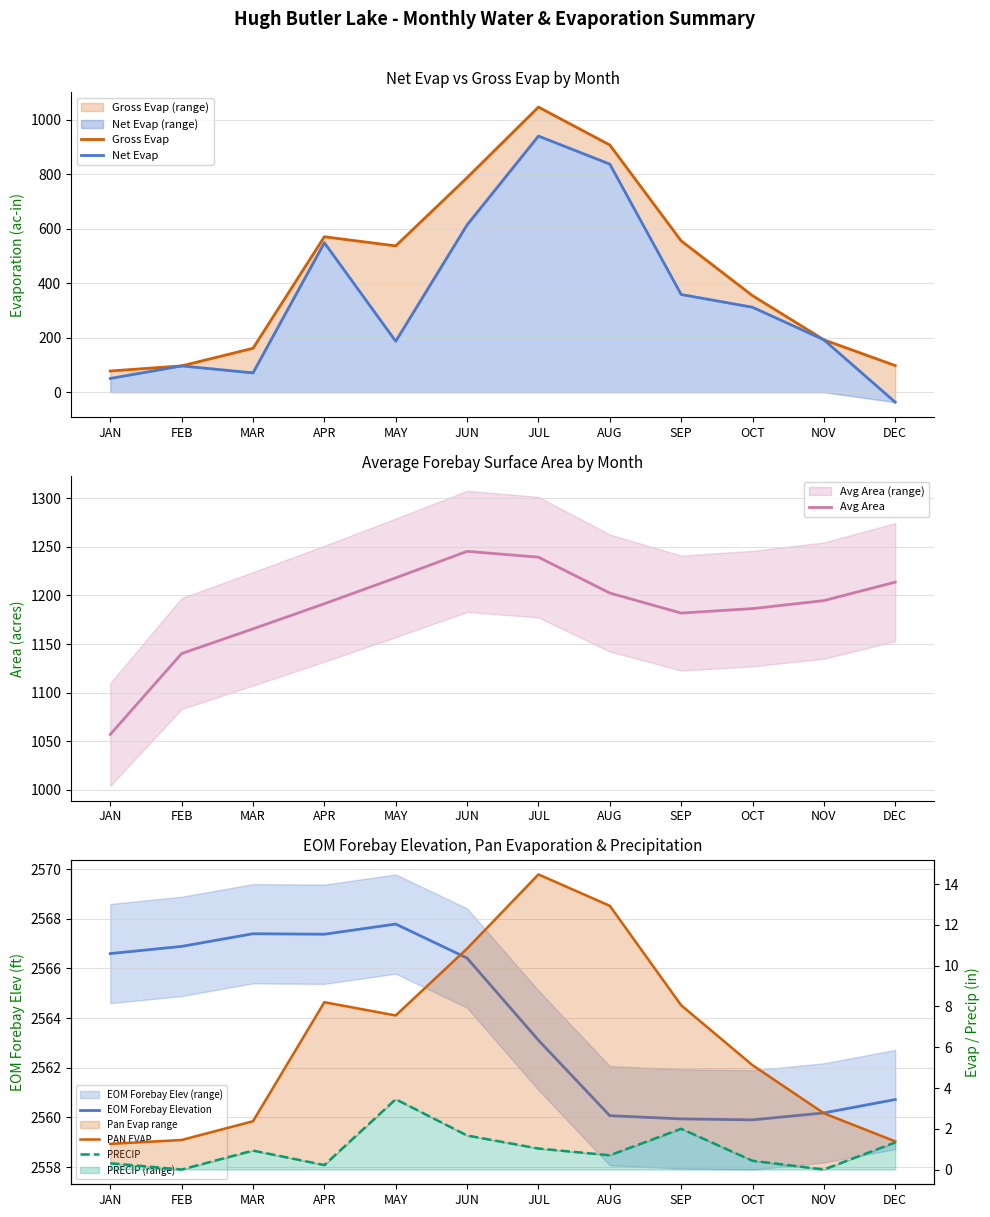

At which category is the sum across all series the highest?

JUL